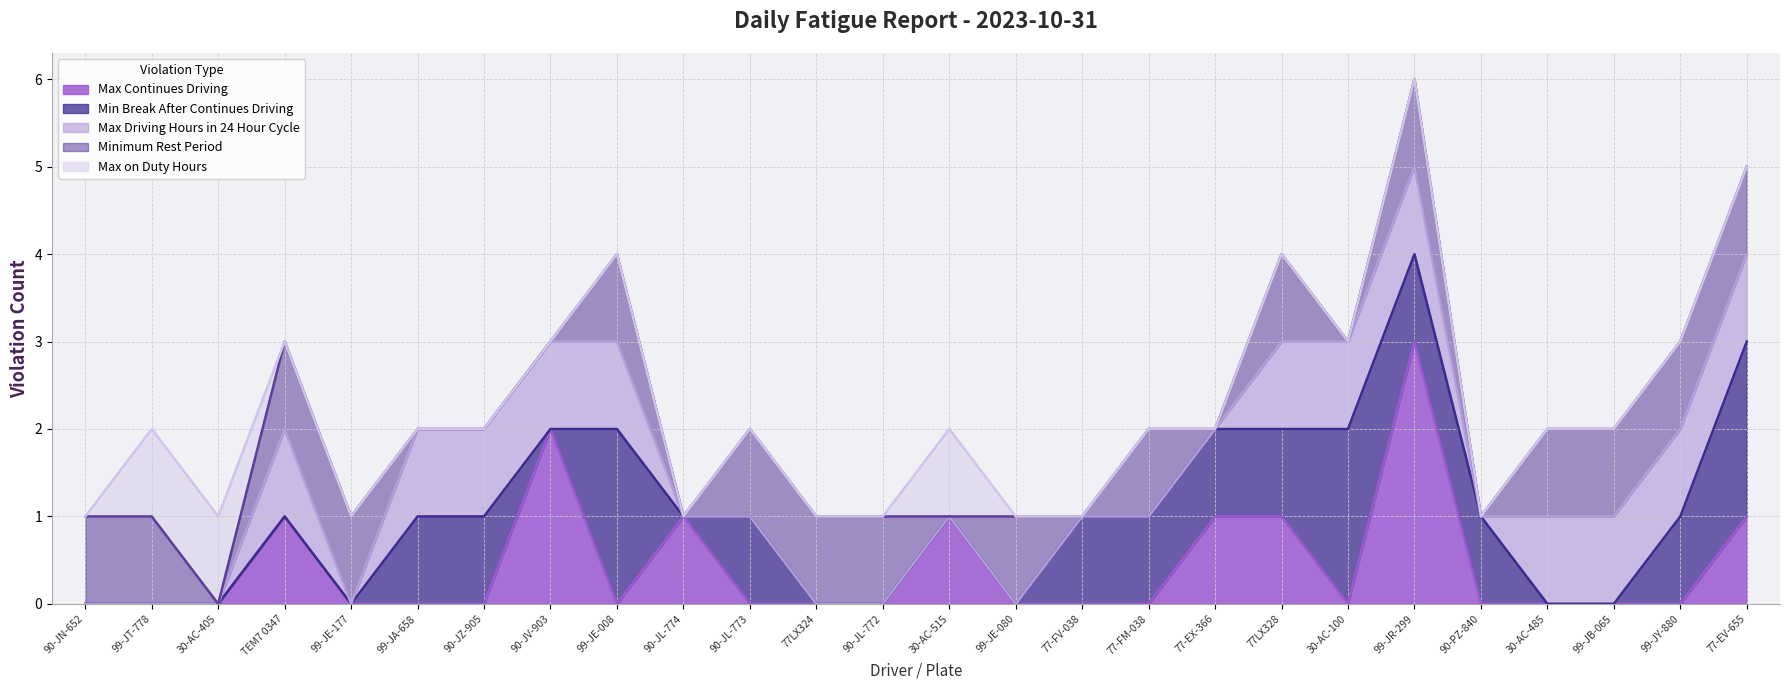

Where do Max on Duty Hours and Minimum Rest Period first cross each other?

30-AC-405 and TEM7 0347